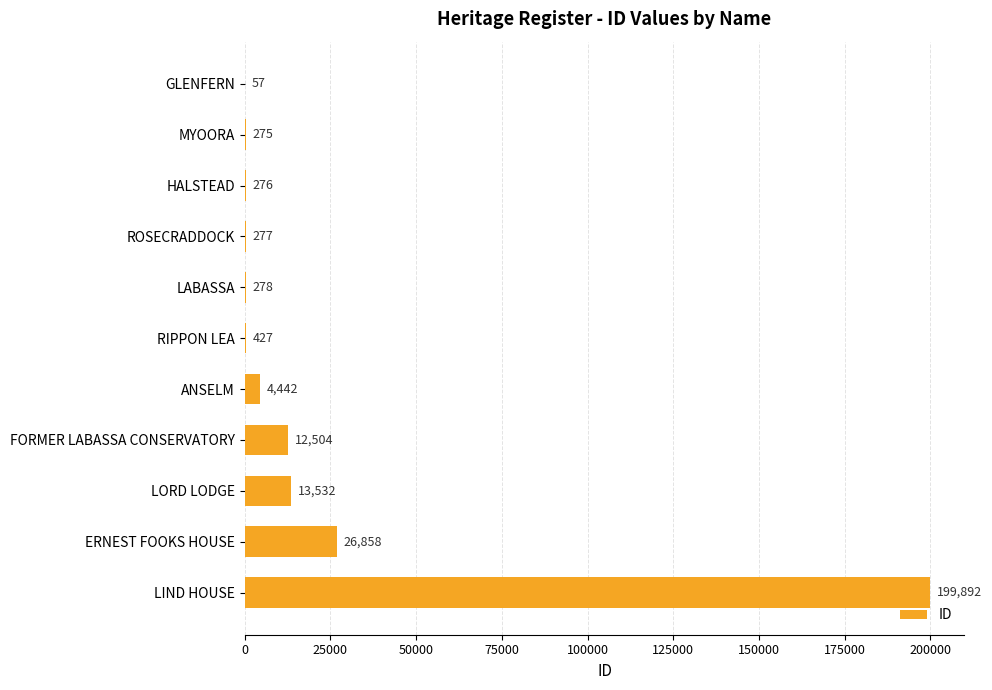

What is the change in value from HALSTEAD to RIPPON LEA?

+151